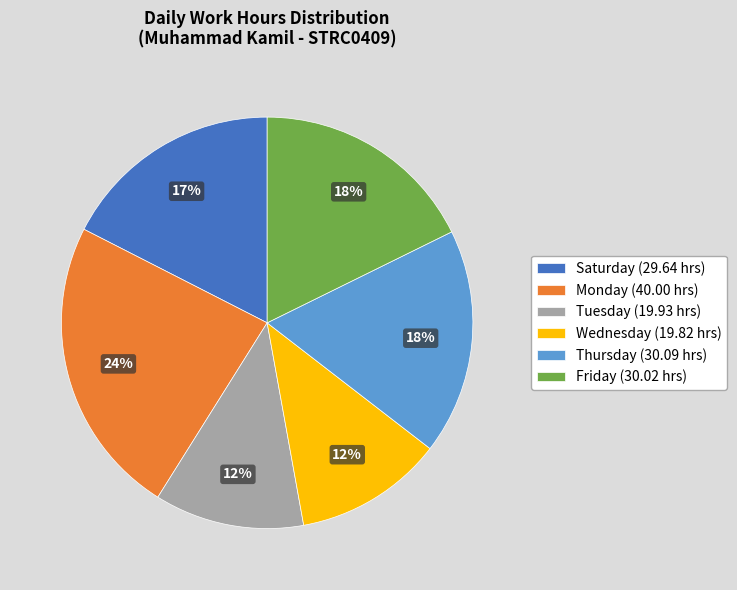

Which slice is the largest?

Monday (40.00 hrs)